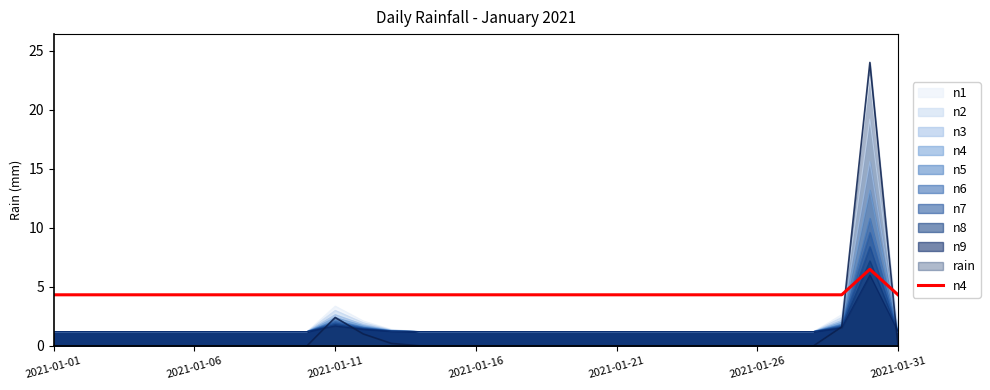

What position from the left is 2021-01-21?

5